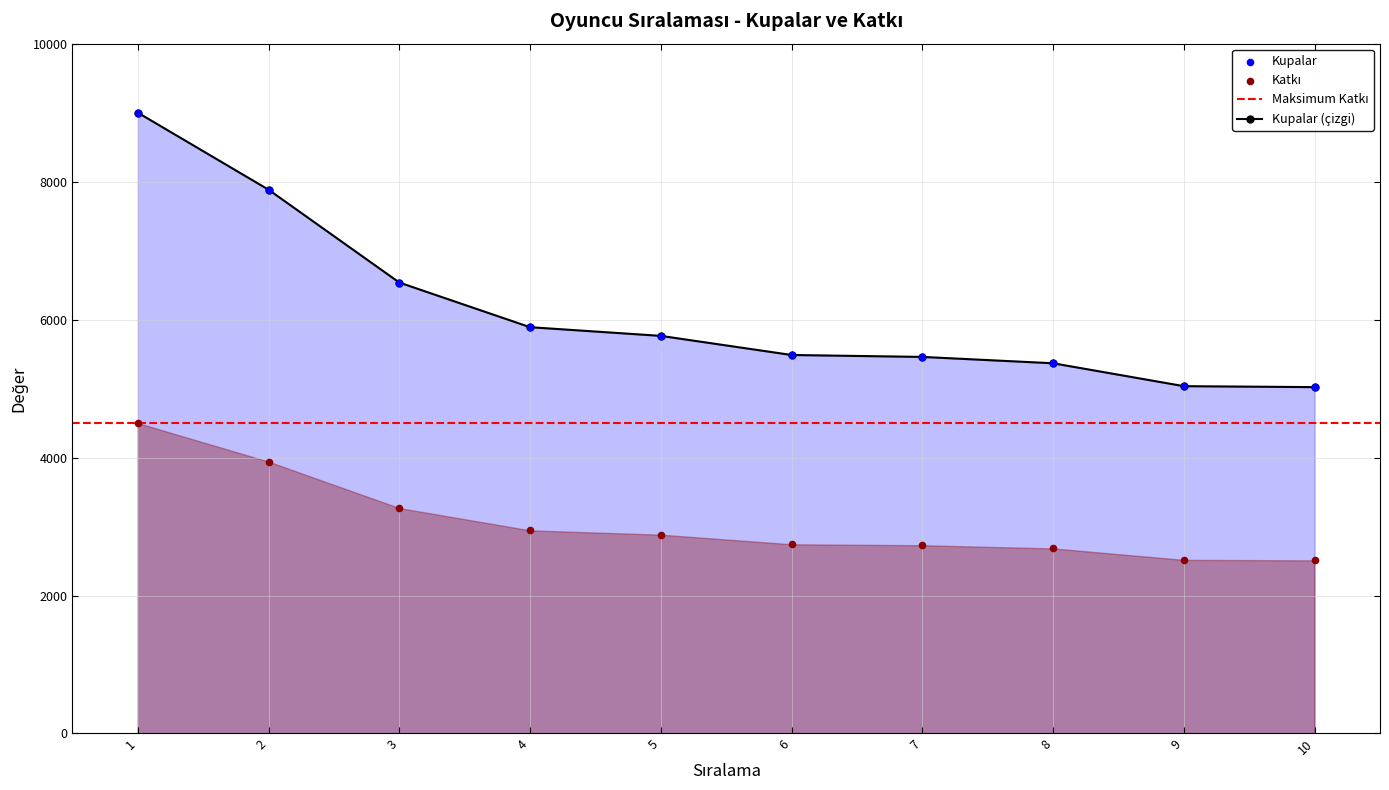

What is the total value across all series at 10?

7531